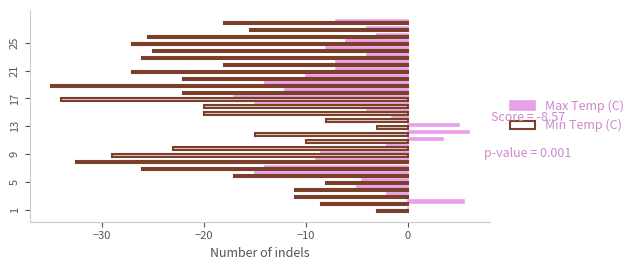

What is the label of the 9th bar from the left?

9